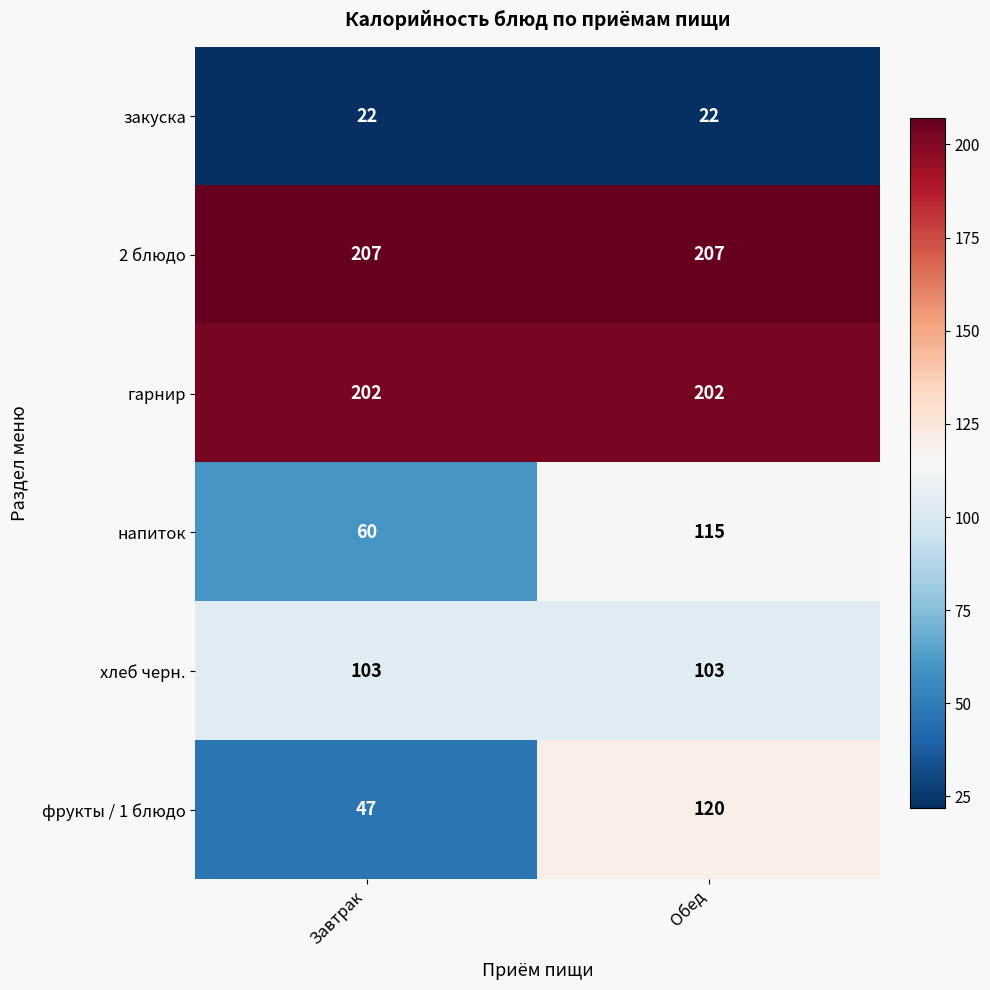

Count the number of data series in this chart.

6